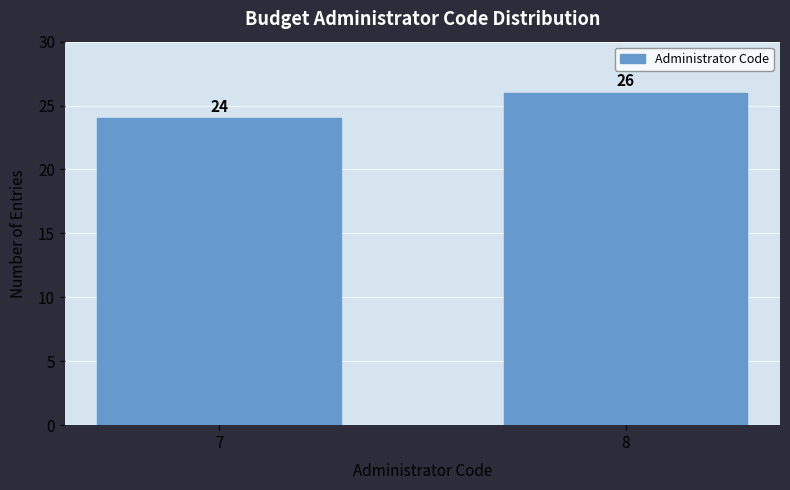

Reading right to left, list all the values displayed in this chart.

26	24